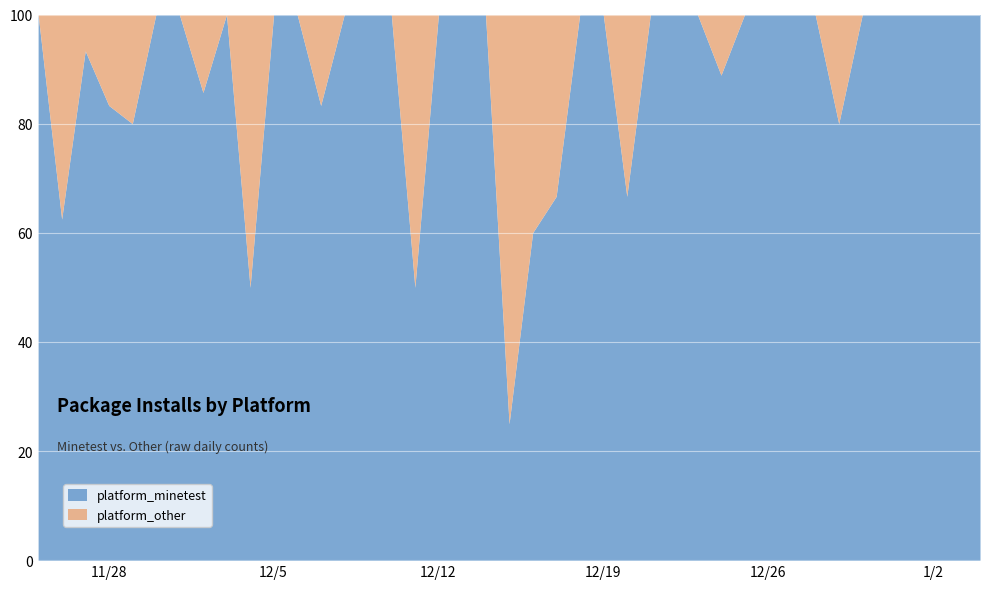

At how many categories does at least one series exceed 1?

35